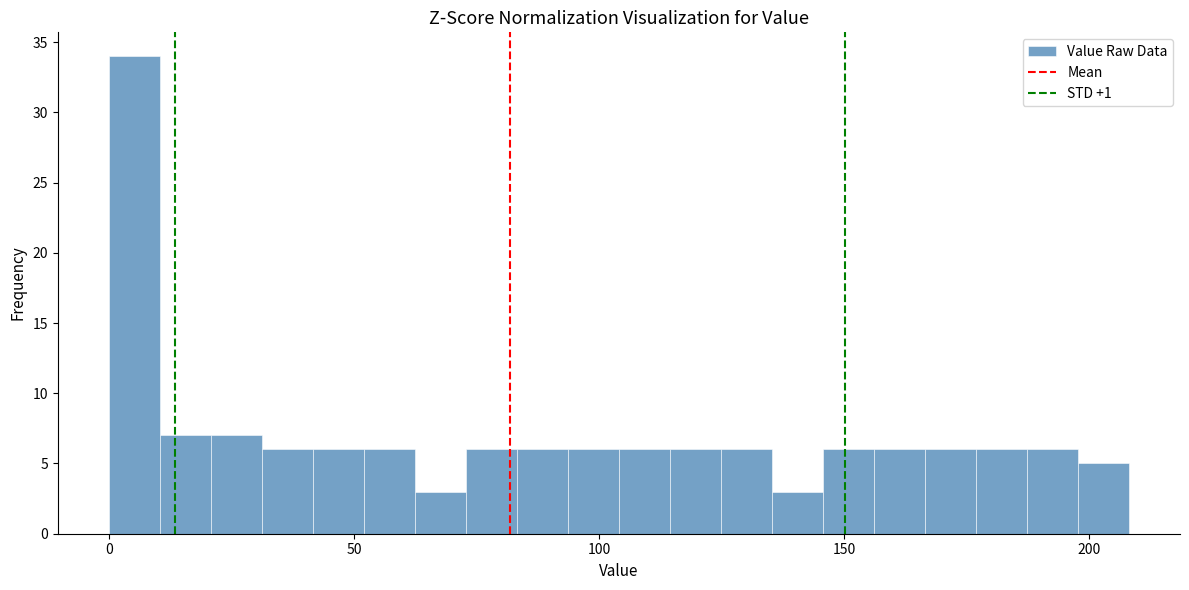

Around what value on the x-axis is the tallest bar? Give the approximate position of its centre, as read against the axis.

5